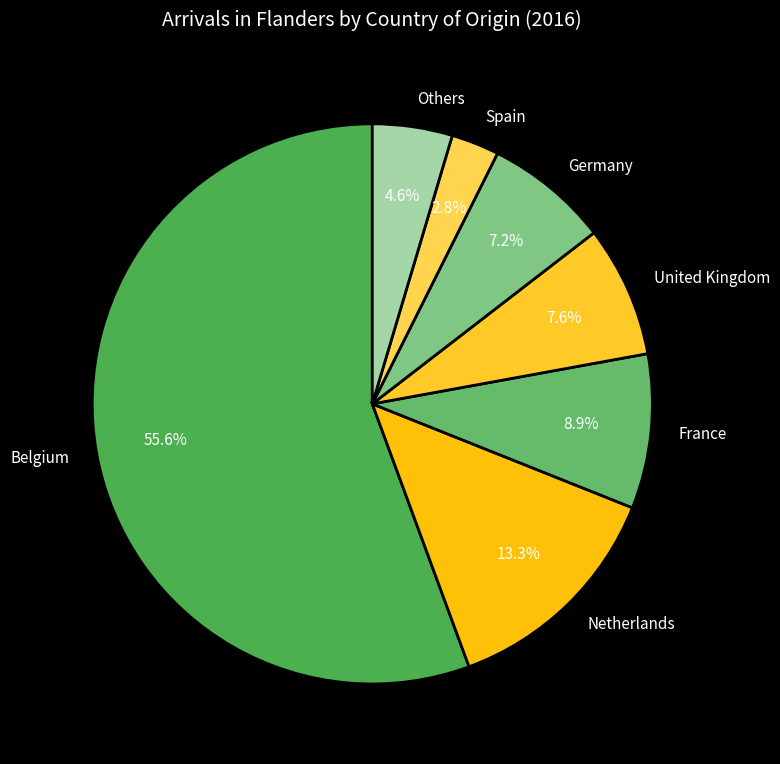

Do Spain and Belgium together represent more than half of the pie?

Yes